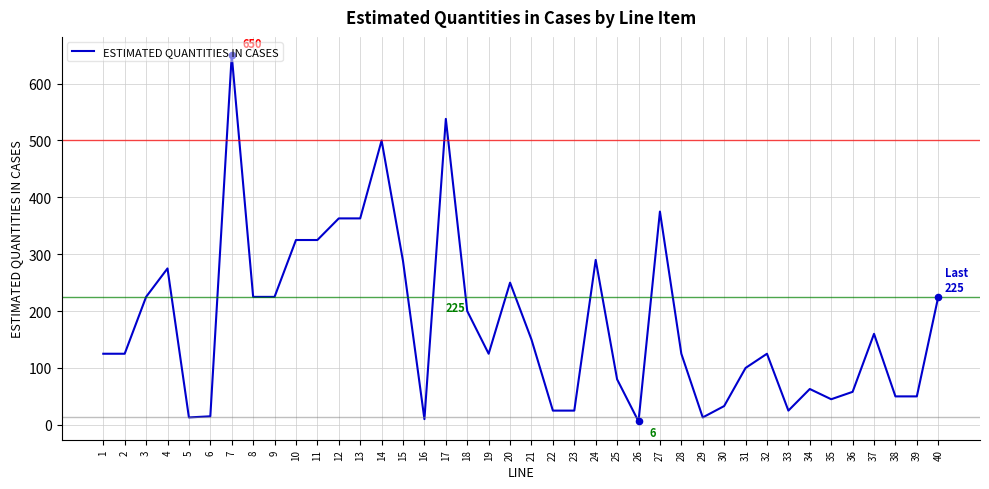

What is the change in value from 3 to 30?

-192